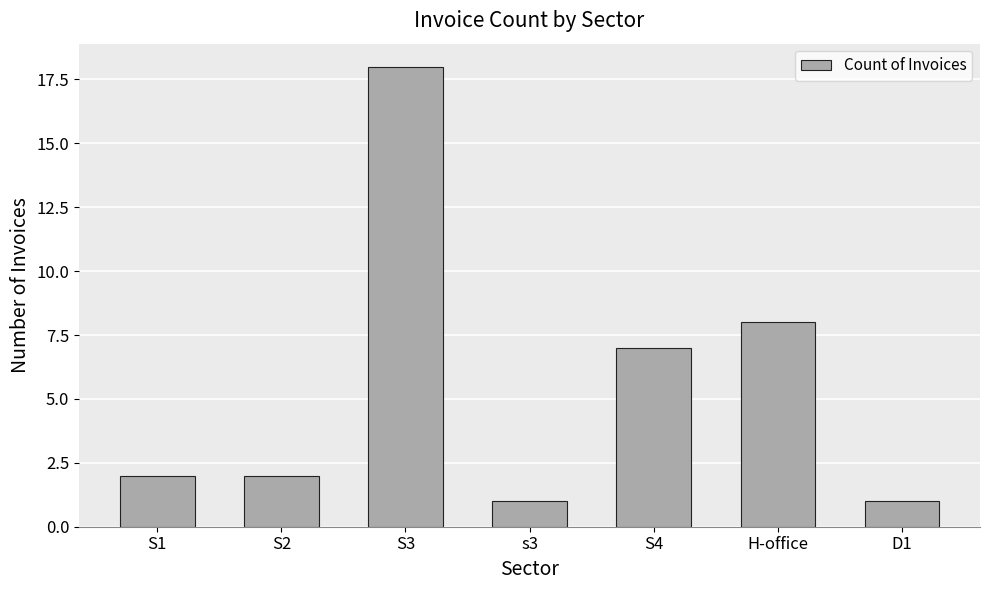

Which has a higher value, S1 or H-office?

H-office